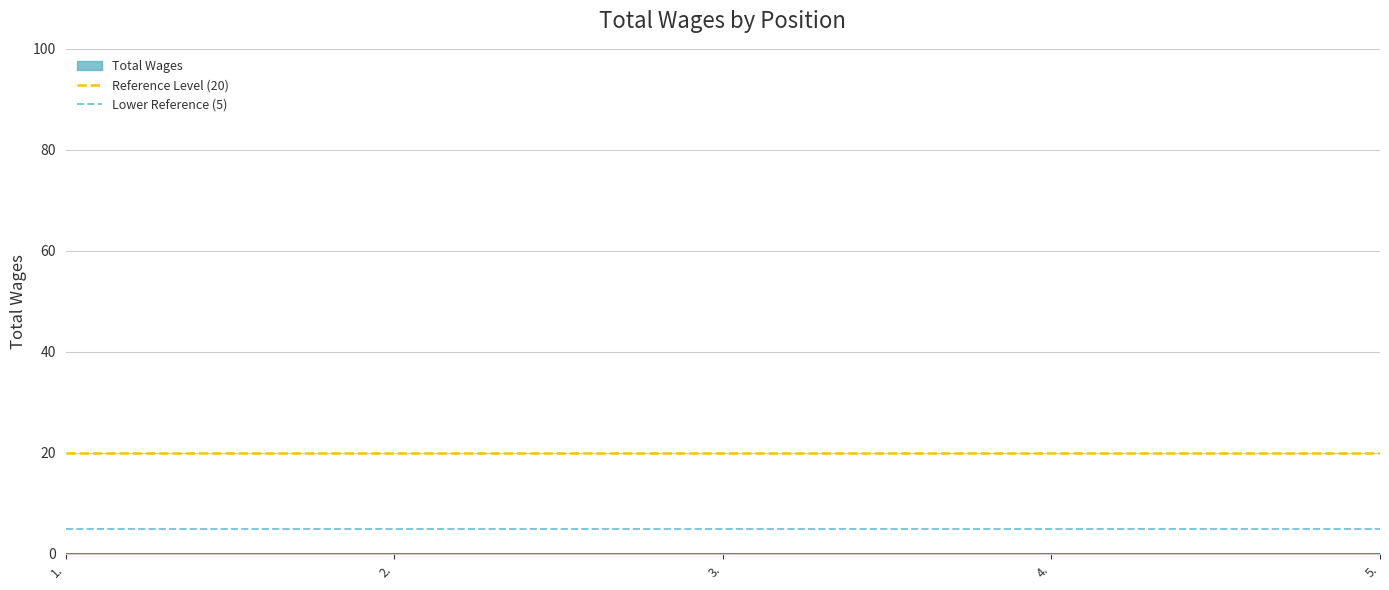

True or false: Lower Reference (5) has a value of 7 at 2..

False